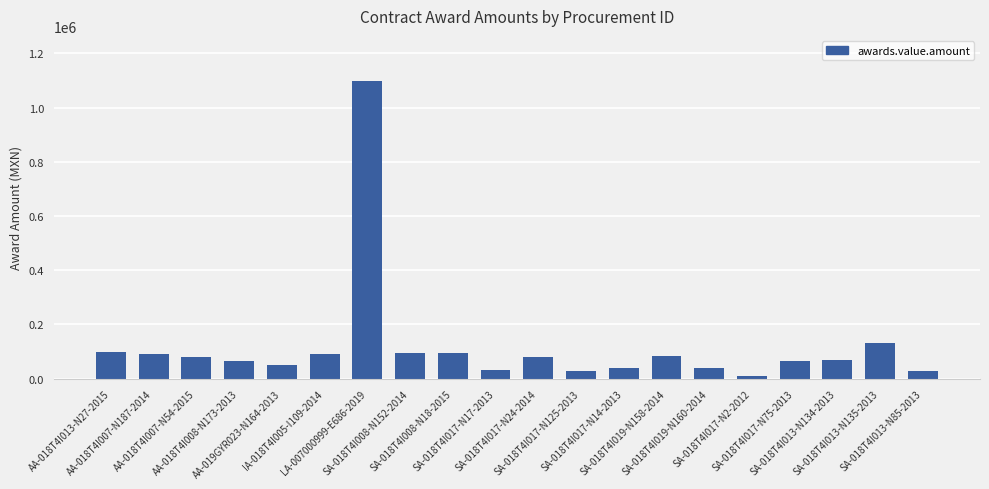

What is the greatest value displayed?

1099980